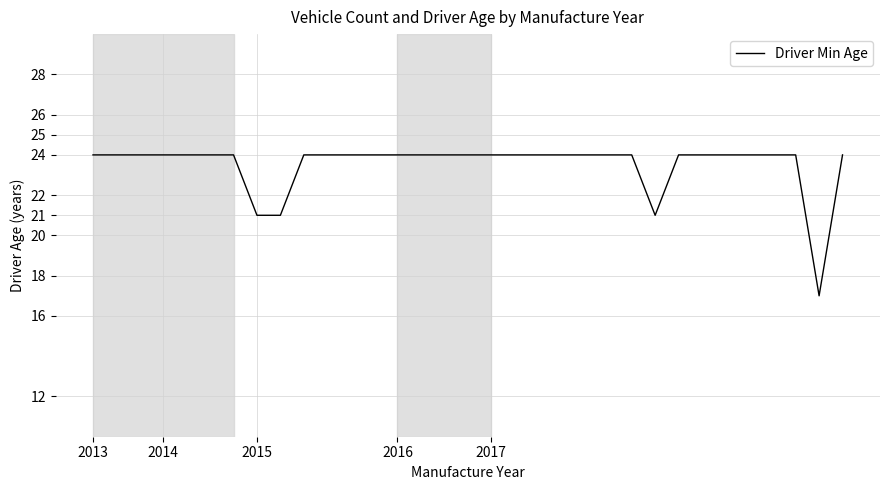

What is the maximum value shown in the chart?

24